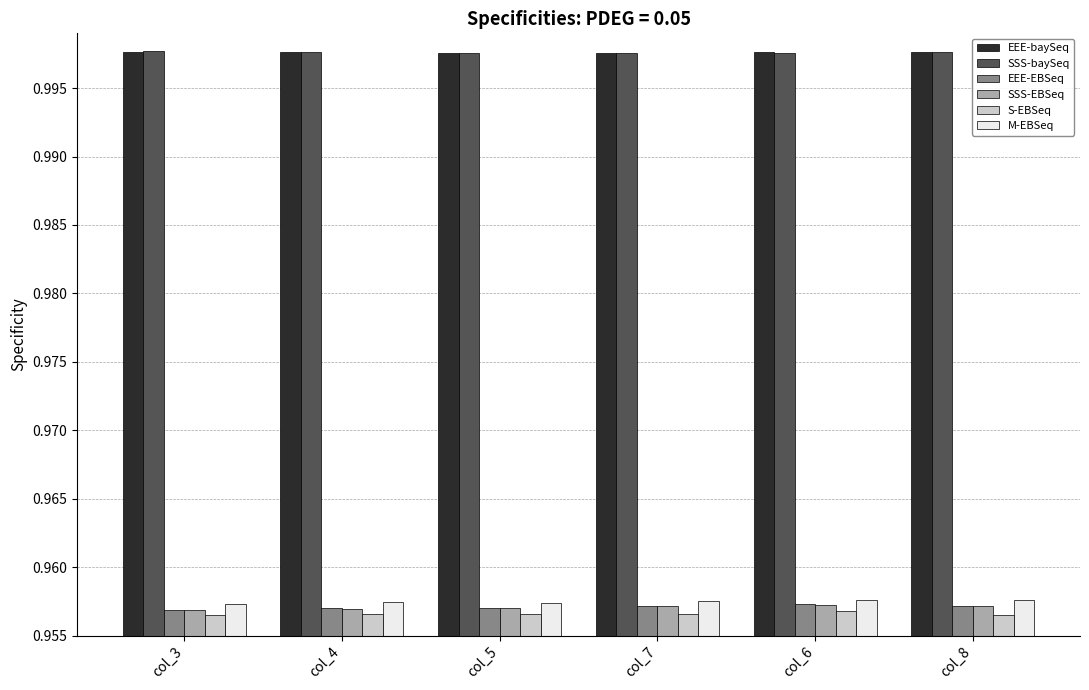

How many EEE-EBSeq values are between 0 and 1?

6